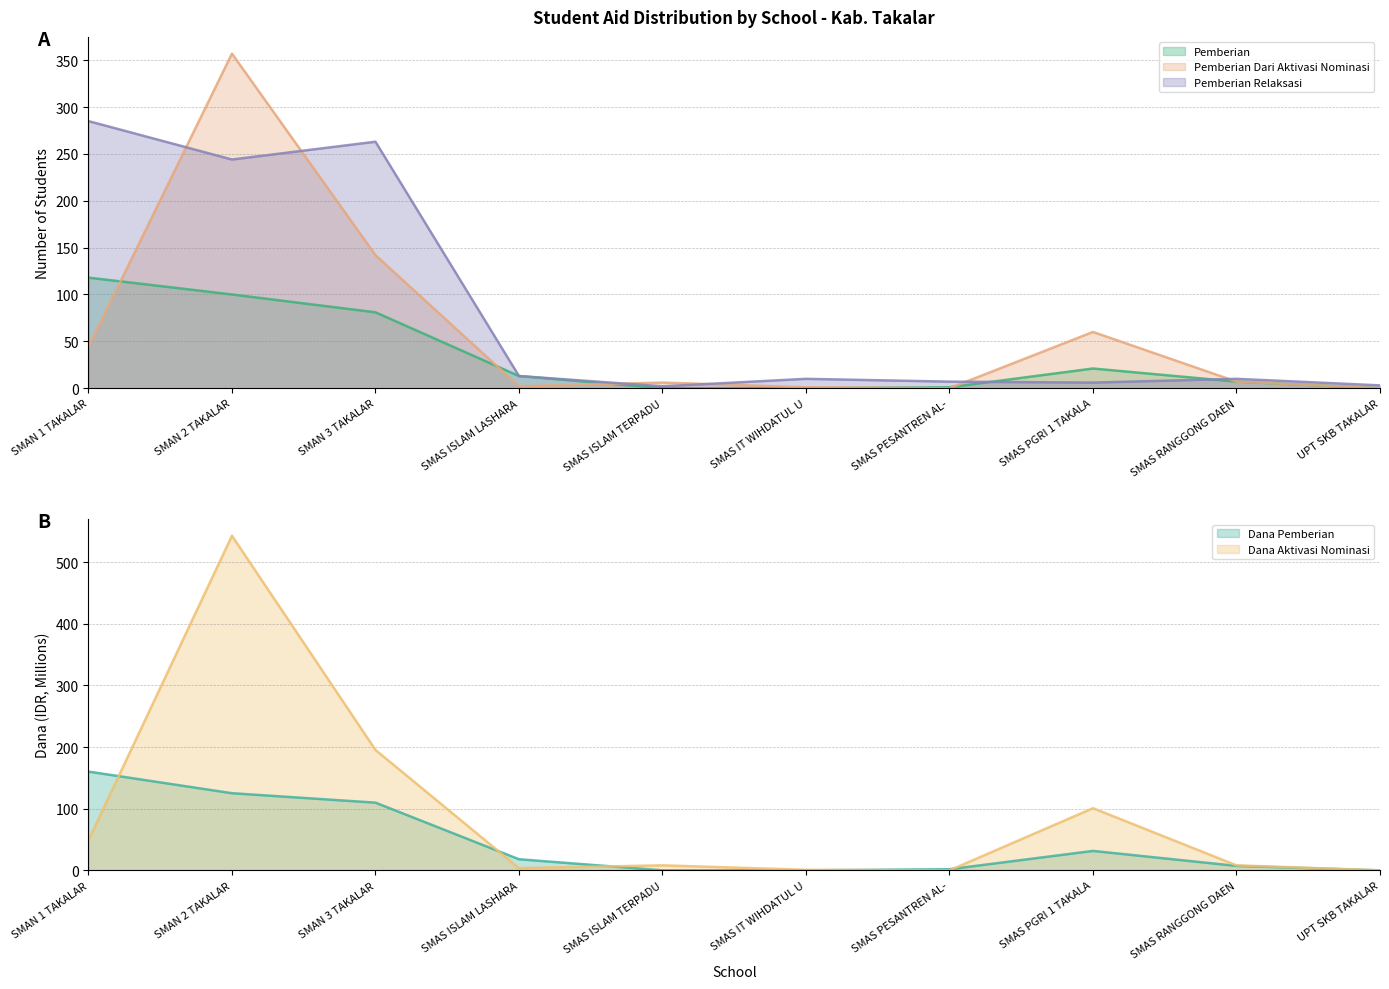

The value of Pemberian Dari Aktivasi Nominasi at SMAN 2 TAKALAR is 467. True or false?

False